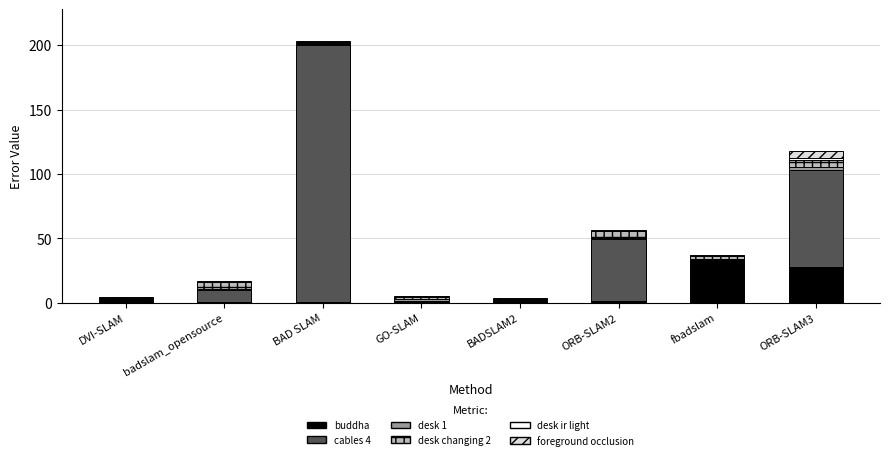

What is the maximum value for buddha?

32.1